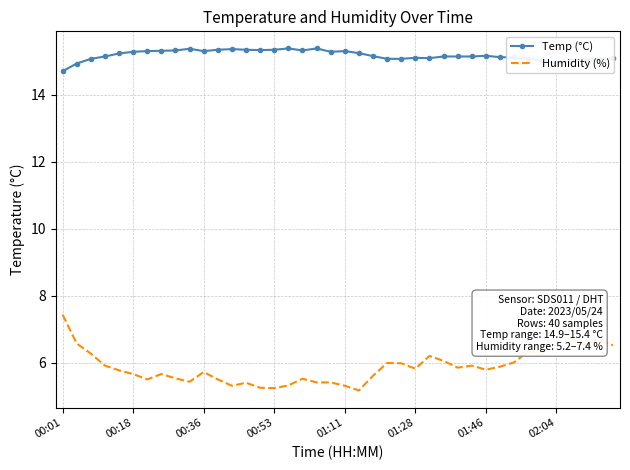

List the series in order of their peak value, lowest first.

Humidity (%), Temp (°C)